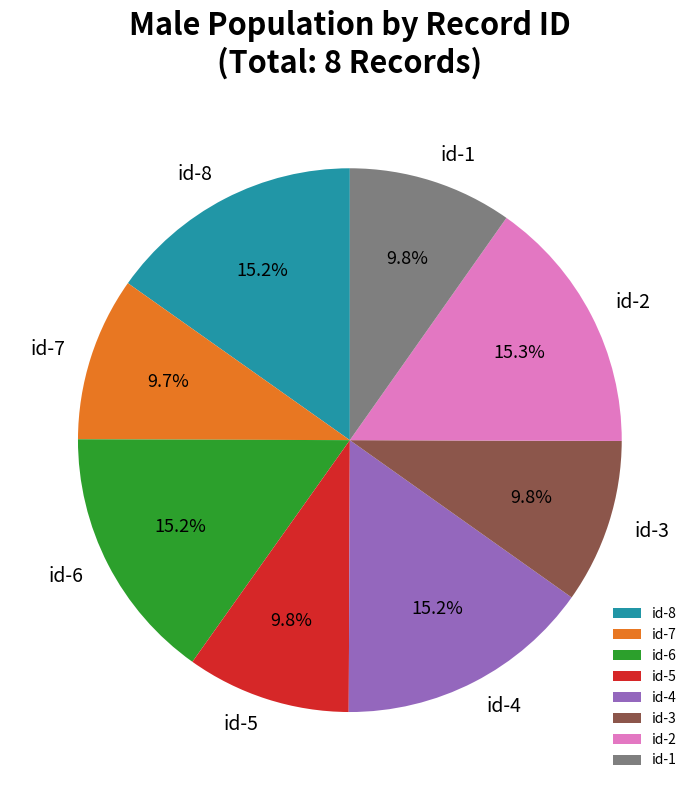

Do id-7 and id-8 together represent more than half of the pie?

No